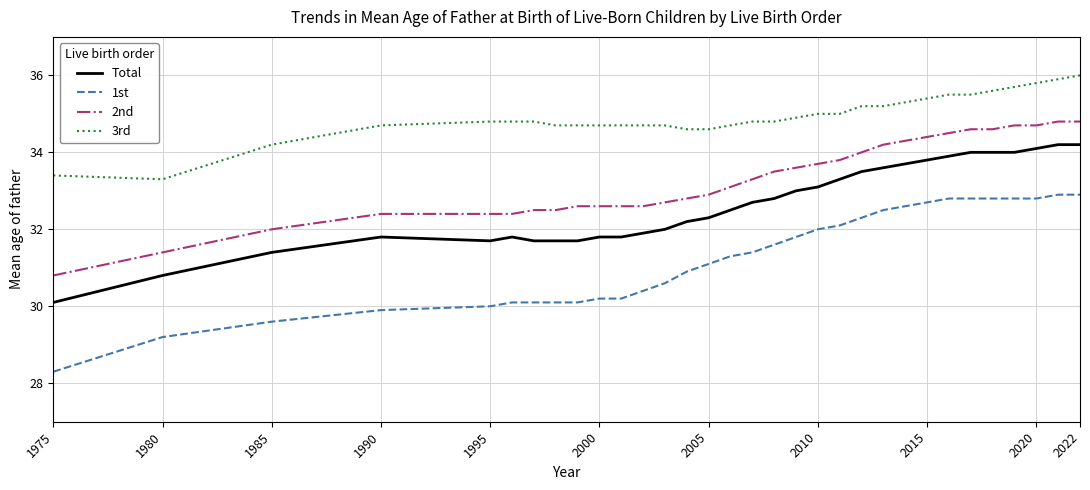

True or false: 3rd and 2nd cross at least once.

False